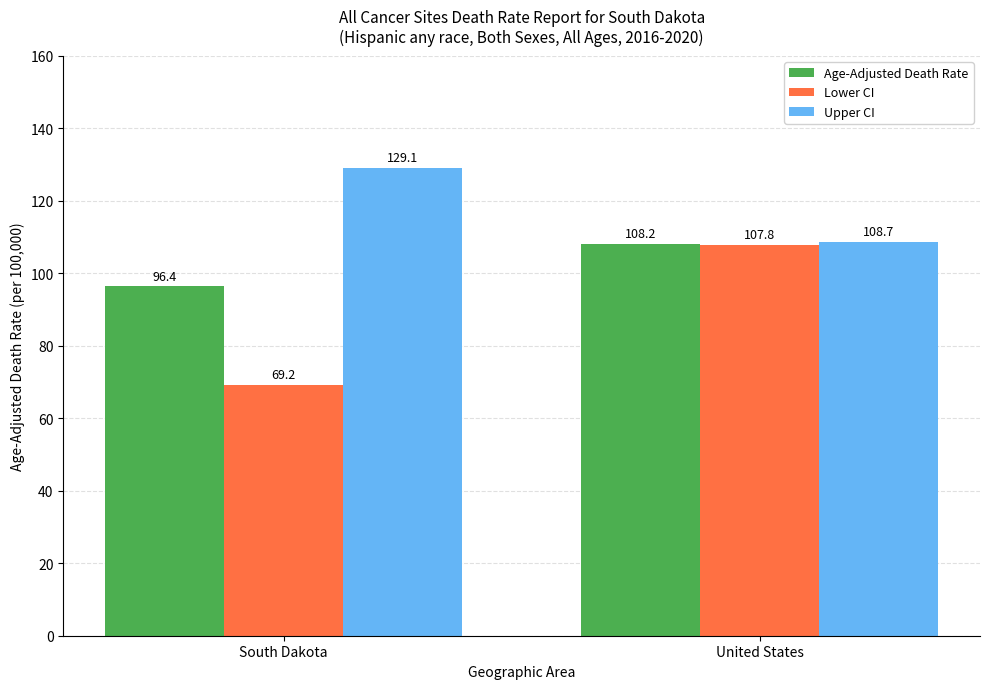

Is the value of Lower CI at United States greater than the value of Upper CI at South Dakota?

No